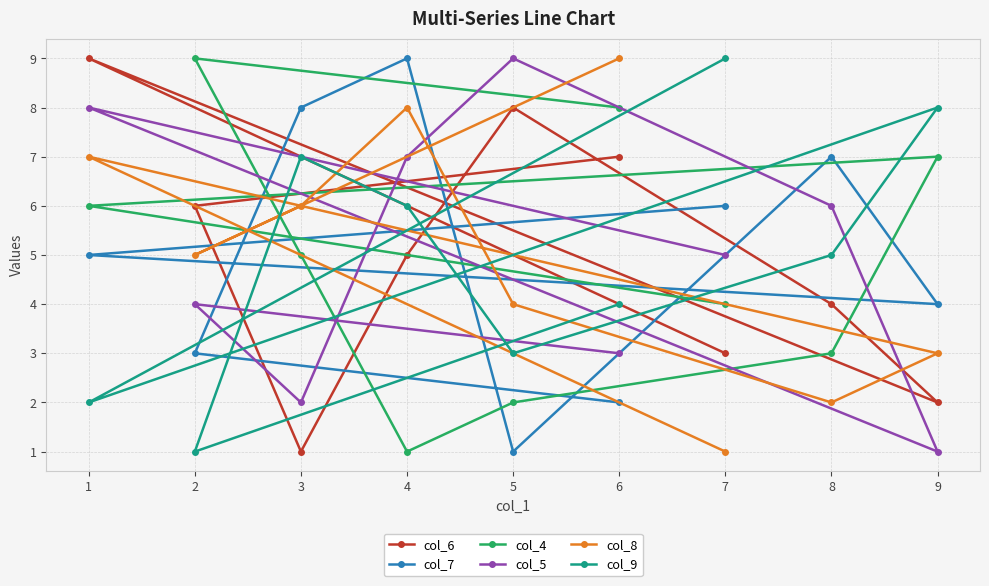

Where is the first local minimum for col_5?

9